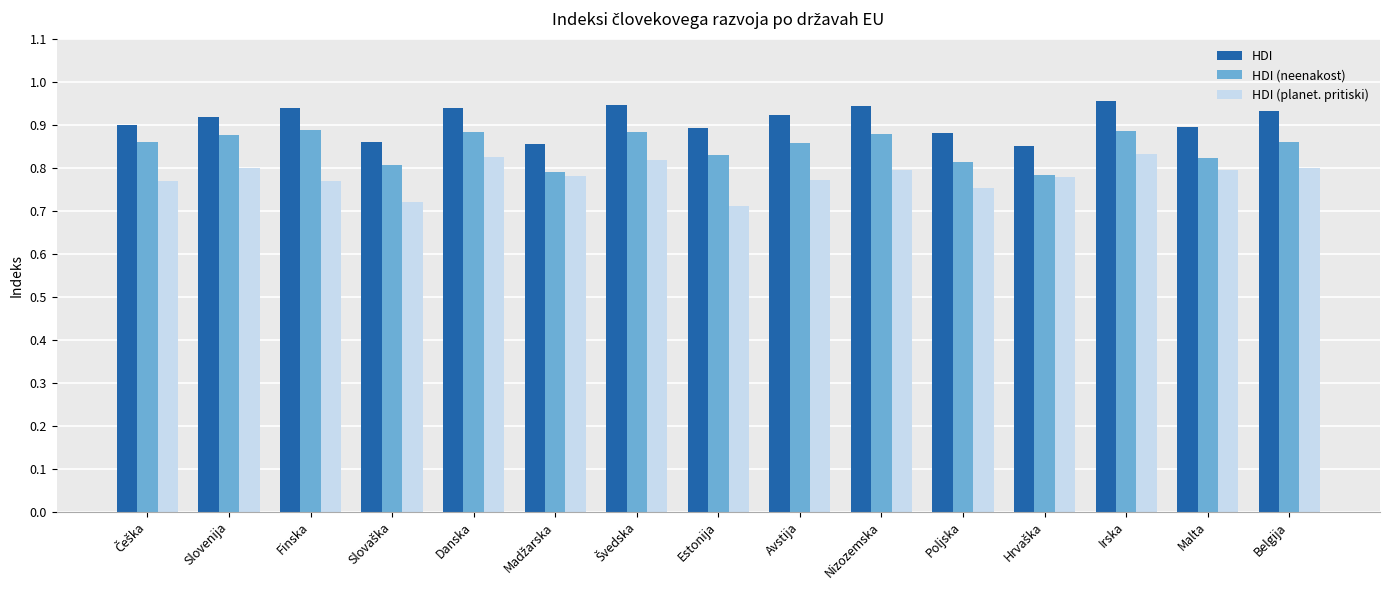

Rank the series by their maximum value, from lowest to highest.

HDI (planet. pritiski), HDI (neenakost), HDI